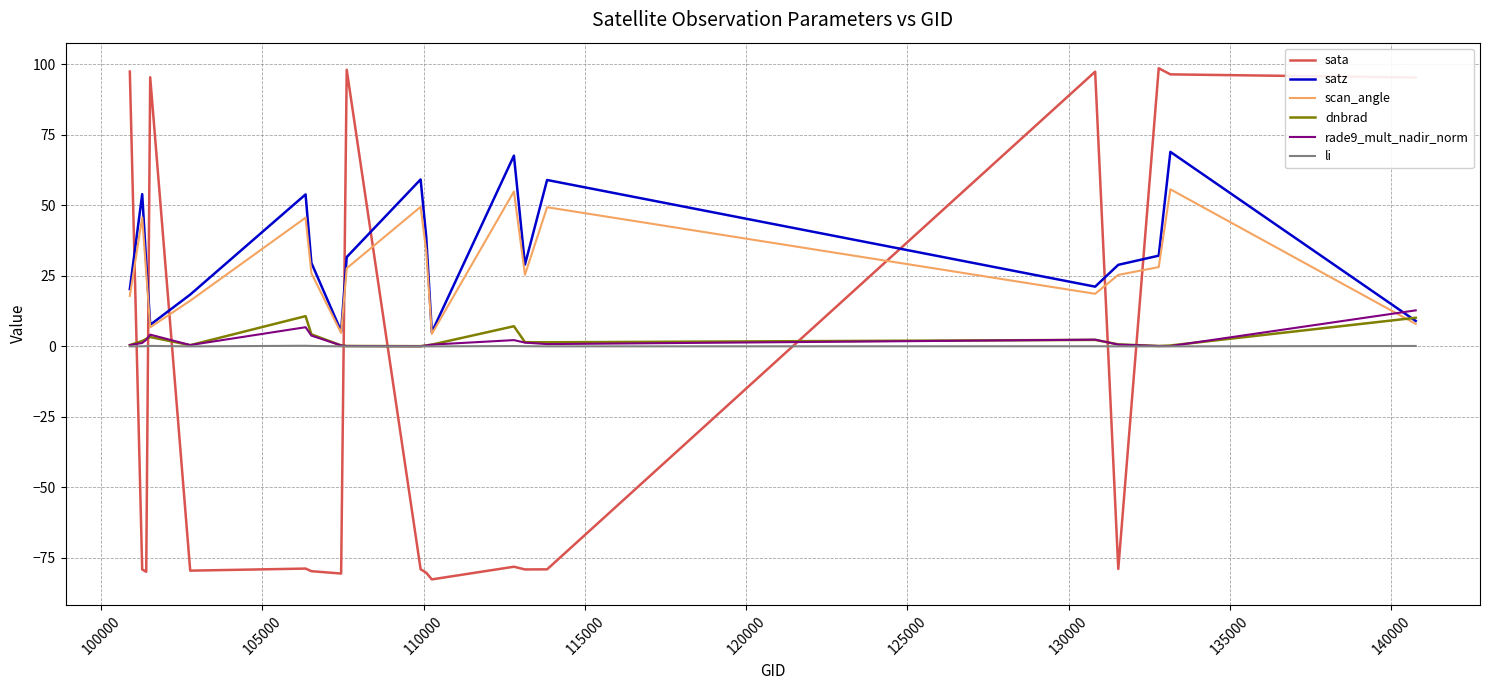

After their last crossing, which series has the higher values: dnbrad or scan_angle?

dnbrad